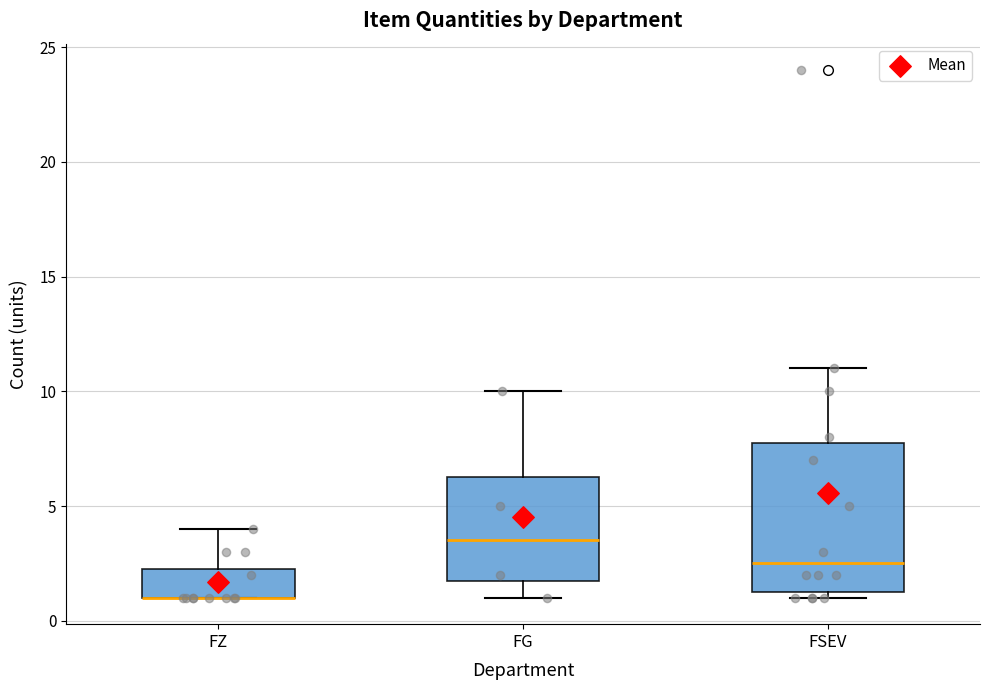

Which box is the tallest, from its lower edge to its upper edge?

FSEV